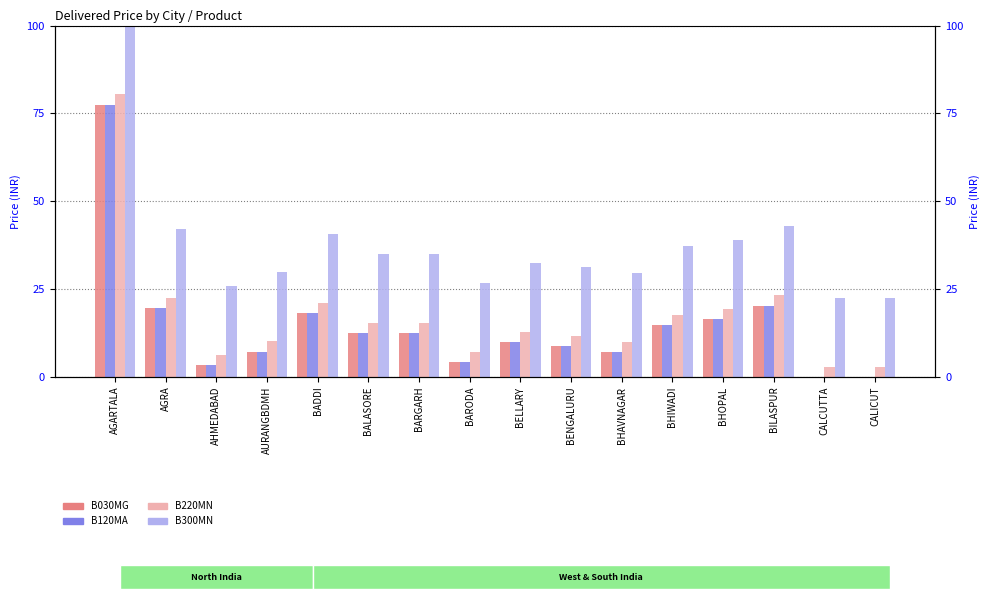

At how many categories does at least one series exceed 7?

16